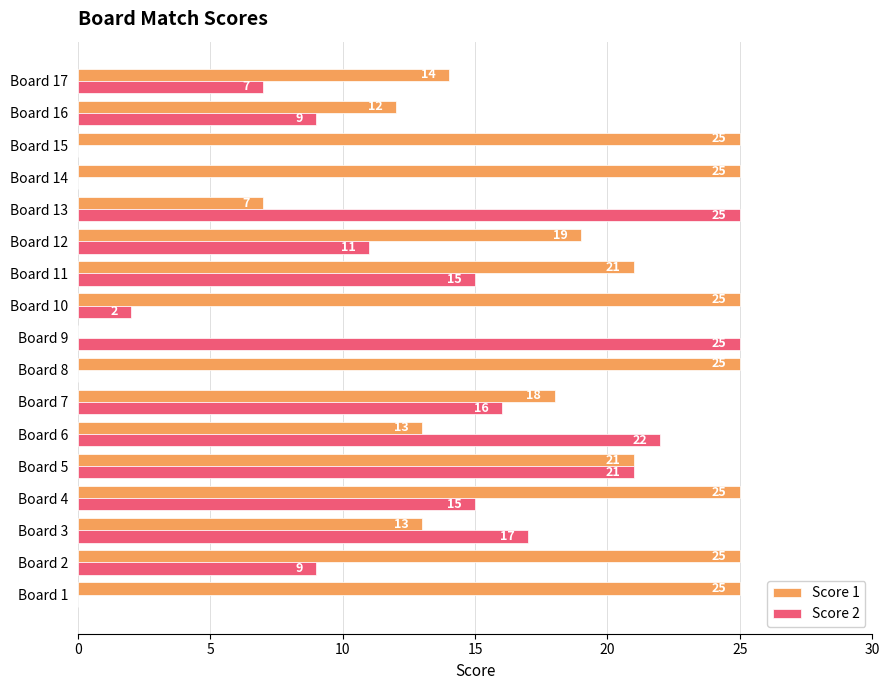

What is the sum of all Score 1 values?

313